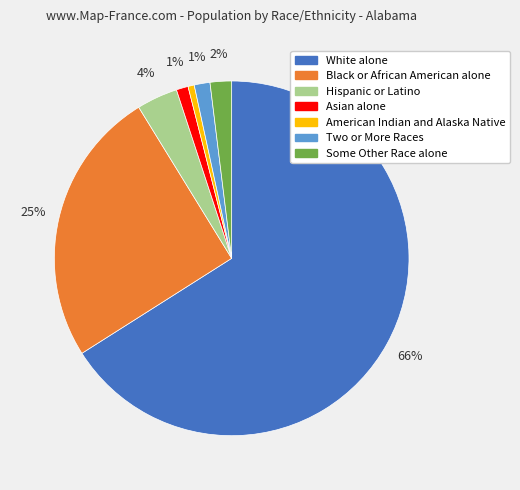

What is the largest slice in the pie chart?

White alone